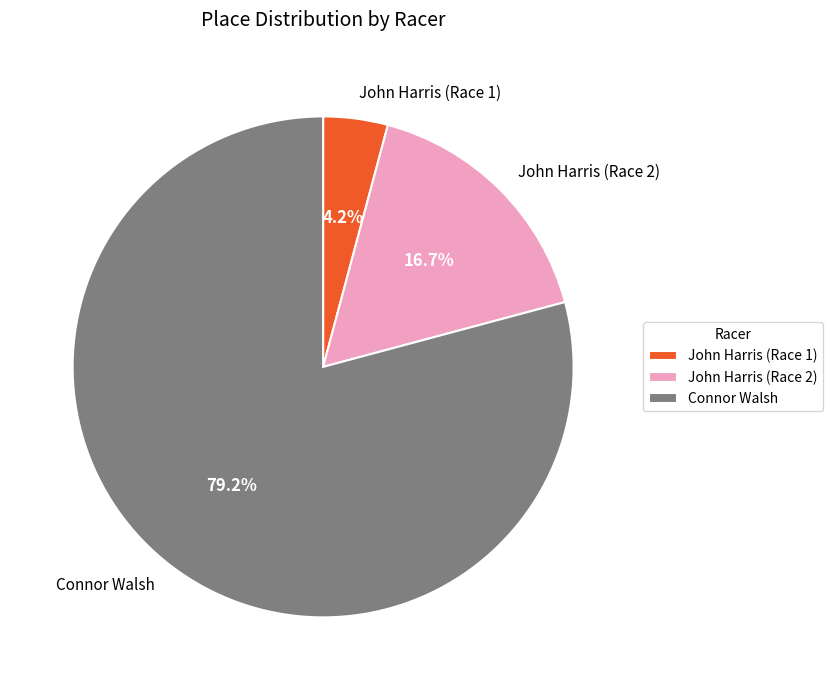

Rank the categories by value from highest to lowest.

Connor Walsh, John Harris (Race 2), John Harris (Race 1)